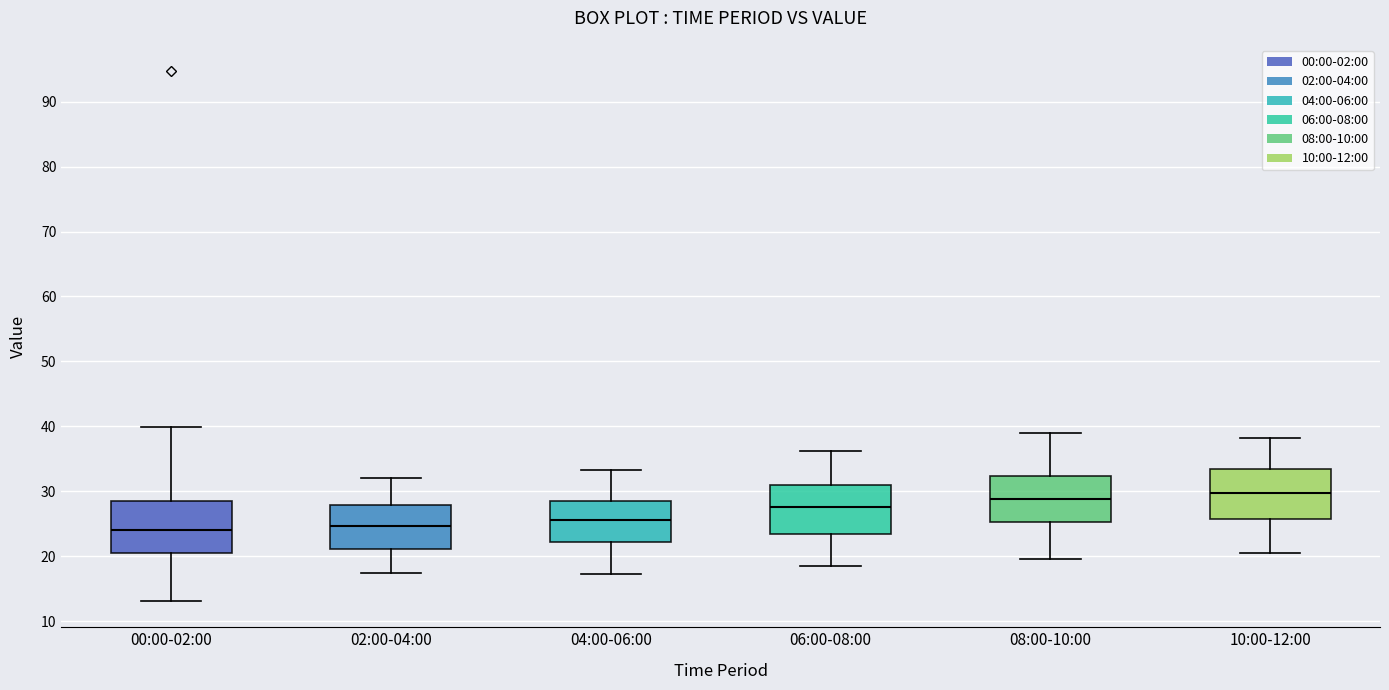

Reading left to right, read every box against the y-axis: the position of its median line, the range the box covers, and the ends of its whiskers. The values are not printed on the chart, so give them approximately, as read against the axis.

00:00-02:00: median 24, box 20 to 28, whiskers 13 to 40
02:00-04:00: median 25, box 21 to 28, whiskers 17 to 32
04:00-06:00: median 26, box 22 to 28, whiskers 17 to 33
06:00-08:00: median 28, box 23 to 31, whiskers 19 to 36
08:00-10:00: median 29, box 25 to 32, whiskers 20 to 39
10:00-12:00: median 30, box 26 to 34, whiskers 21 to 38